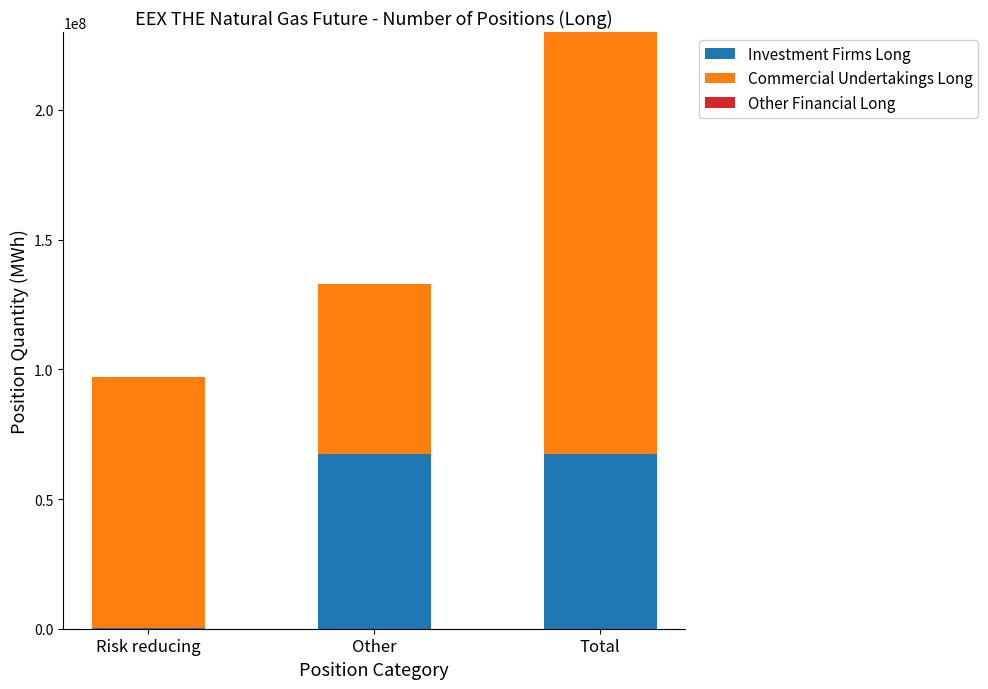

What is the highest value of the Investment Firms Long series?

67502397